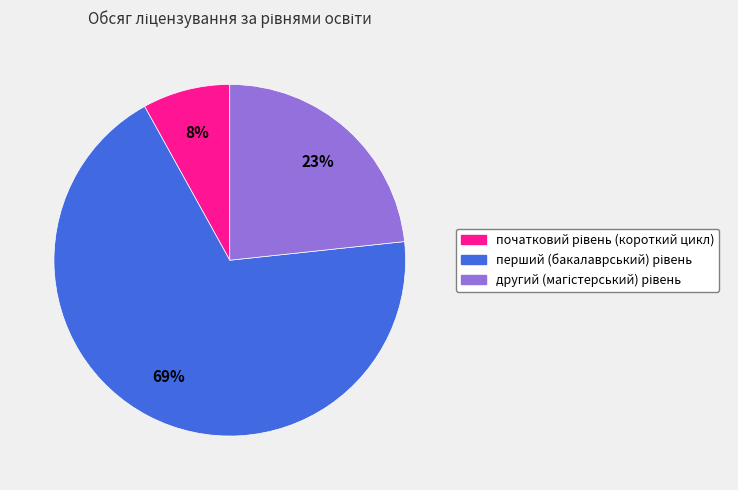

To the nearest percent, what is the average slice percentage?

33%